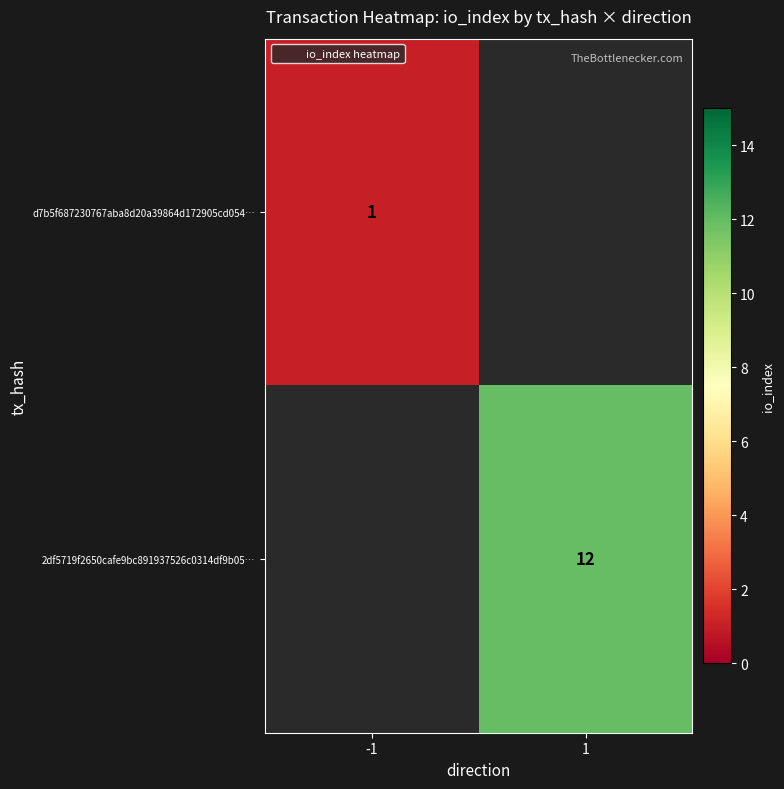

At 1, list the series in order from smallest to largest.

d7b5f687230767aba8d20a39864d172905cd054…, 2df5719f2650cafe9bc891937526c0314df9b05…